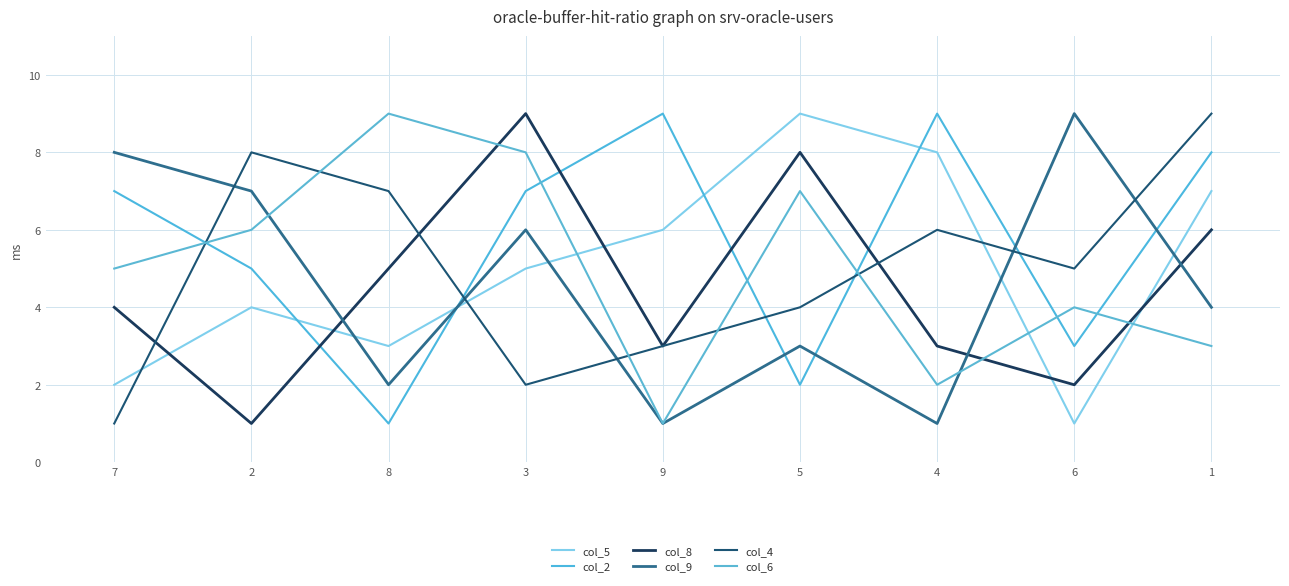

At how many categories does at least one series exceed 2?

9